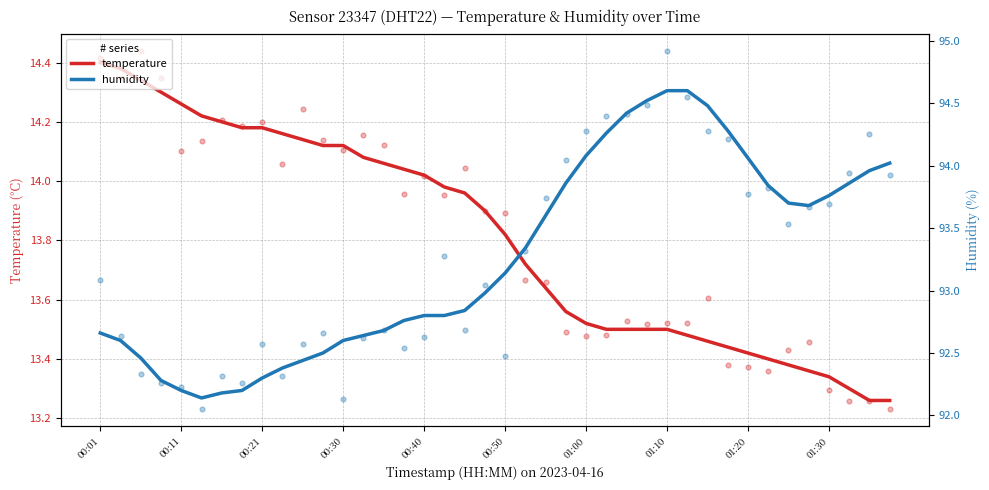

What are all the series names shown in the legend?

temperature, humidity